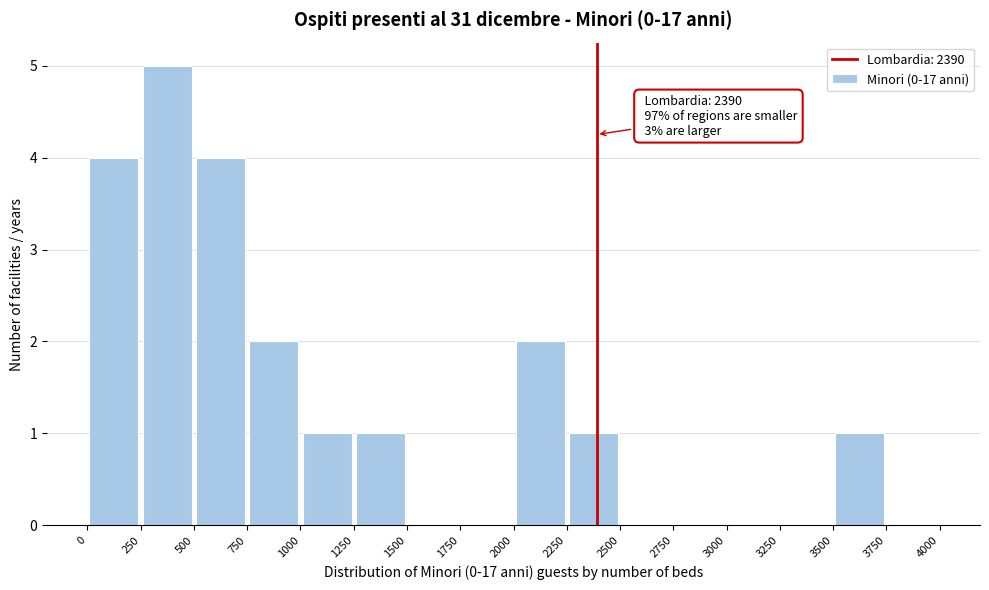

Over which range of the x-axis is the bar tallest?

250 to 500